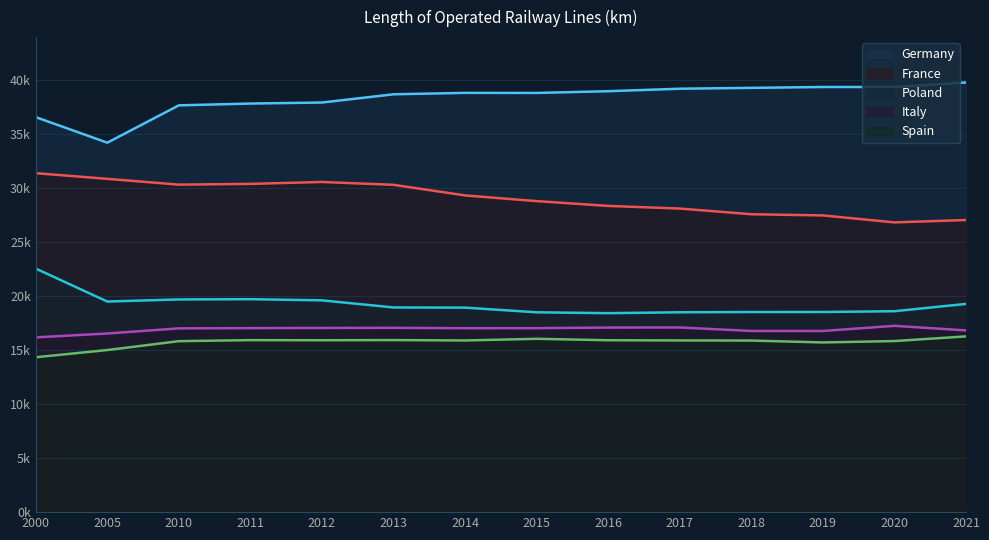

What value does the Italy series have at 2018, to the nearest 10?

16780